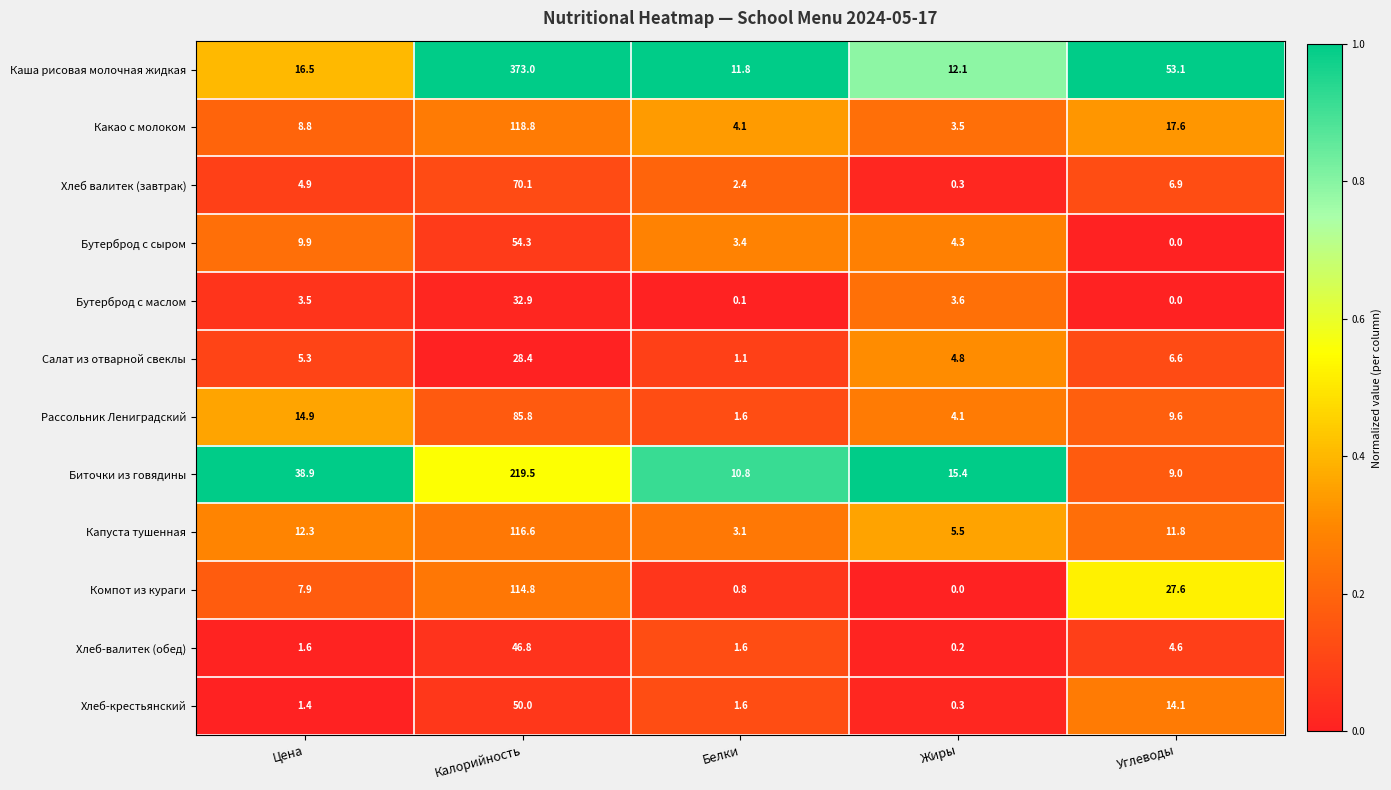

True or false: Хлеб-крестьянский has a value of 1.6 at Белки.

True